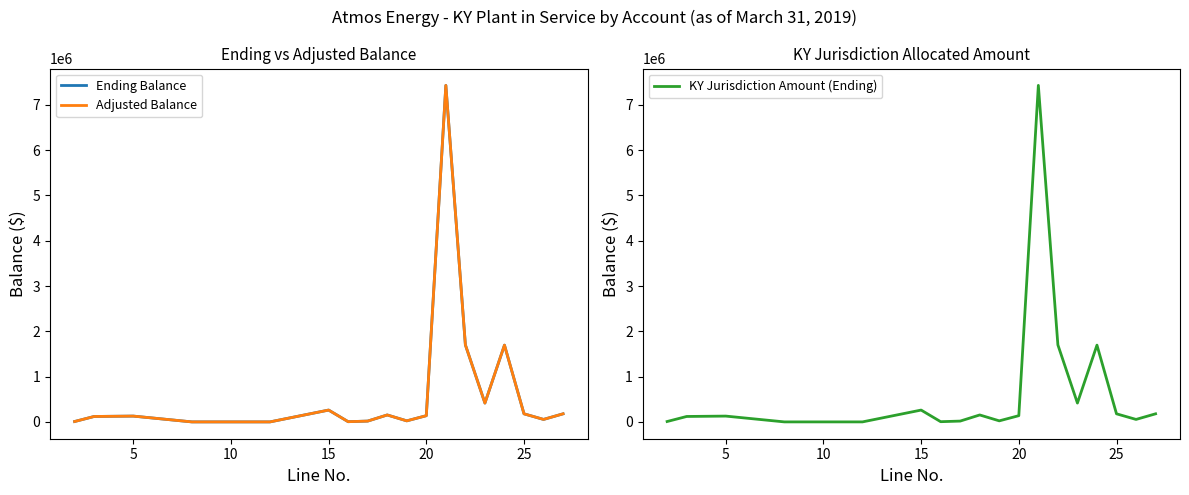

How many lines are shown in the chart?

3